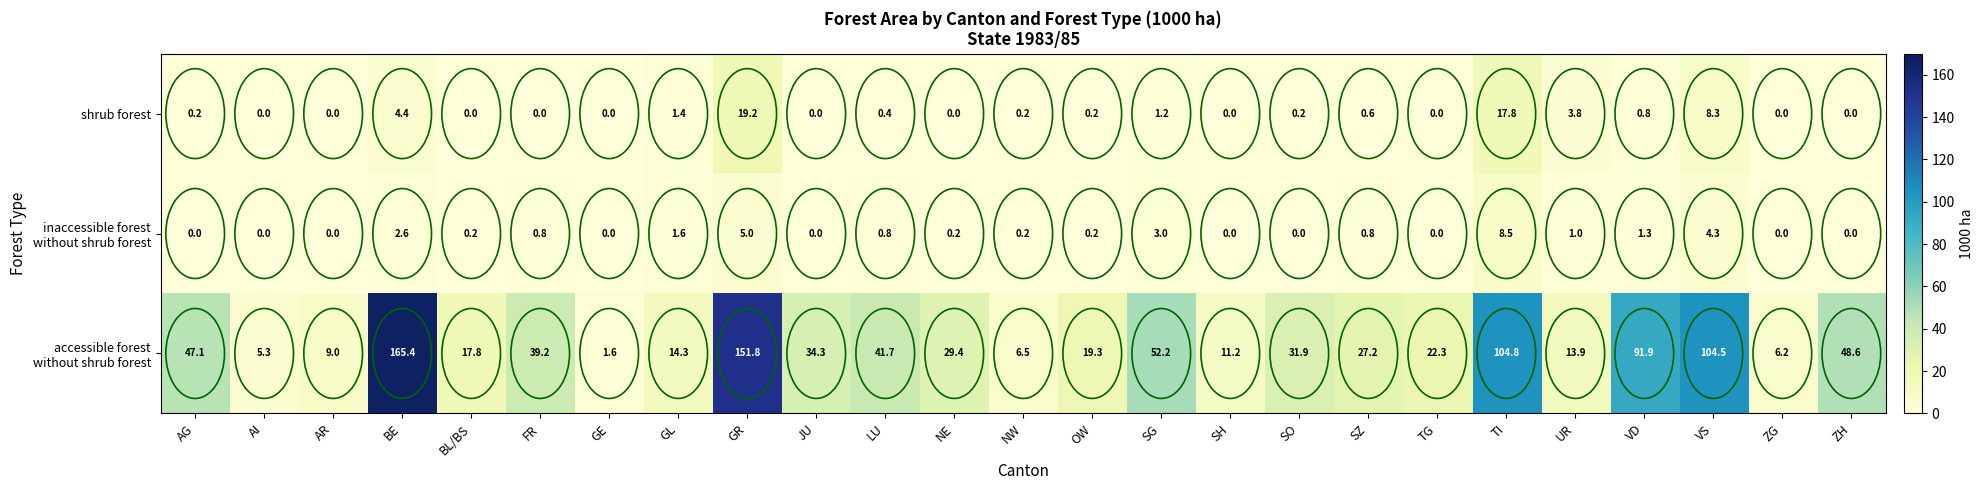

What is the total value across all series at GE?

1.6